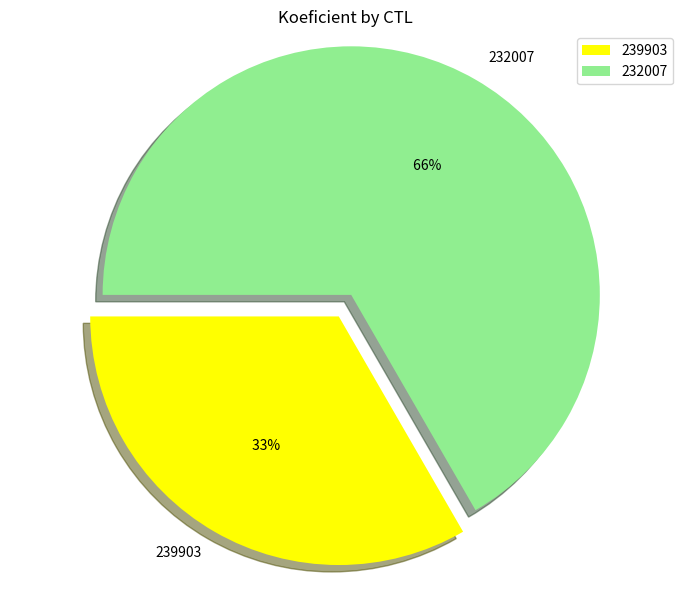

Which category has the smallest portion of the pie?

239903